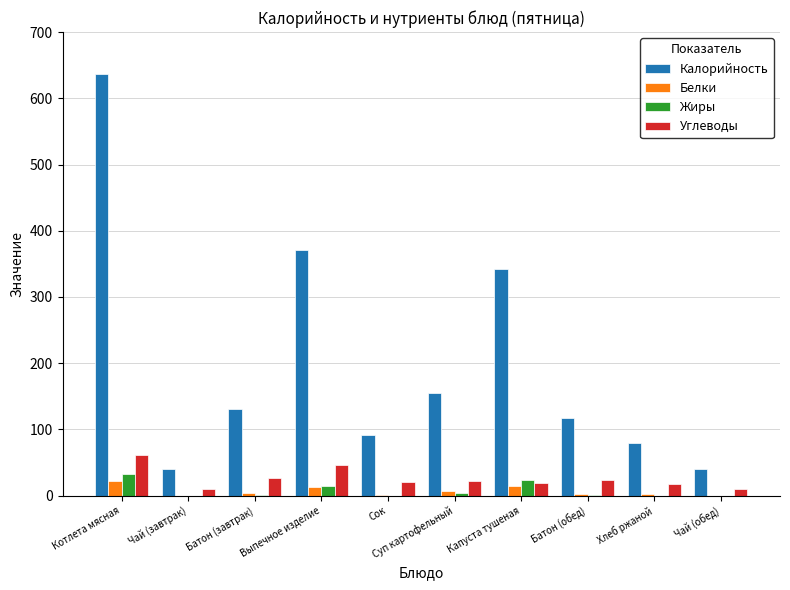

What is the sum of all Жиры values?

77.0